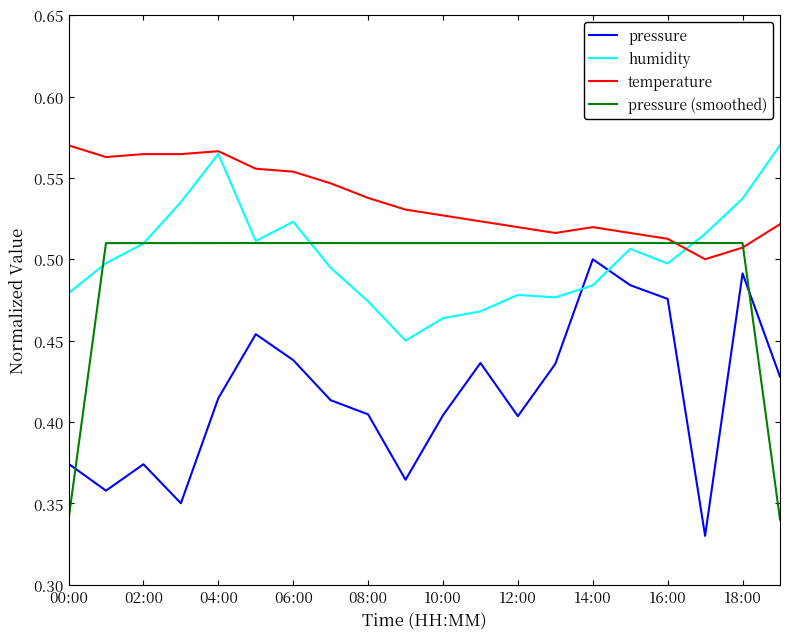

Which series has the largest total across all categories?

temperature